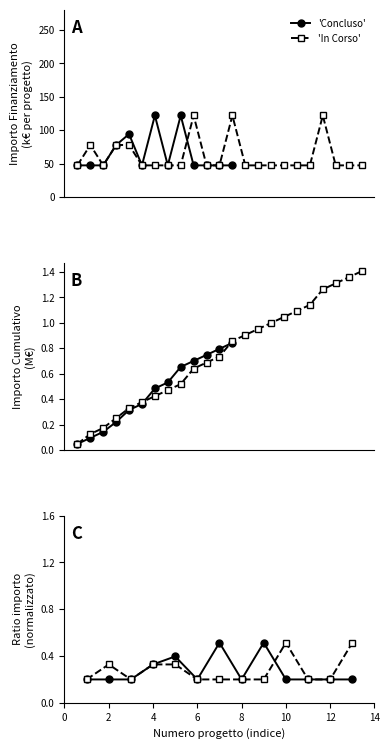

Which series has the largest range (max minus min)?

'Concluso'